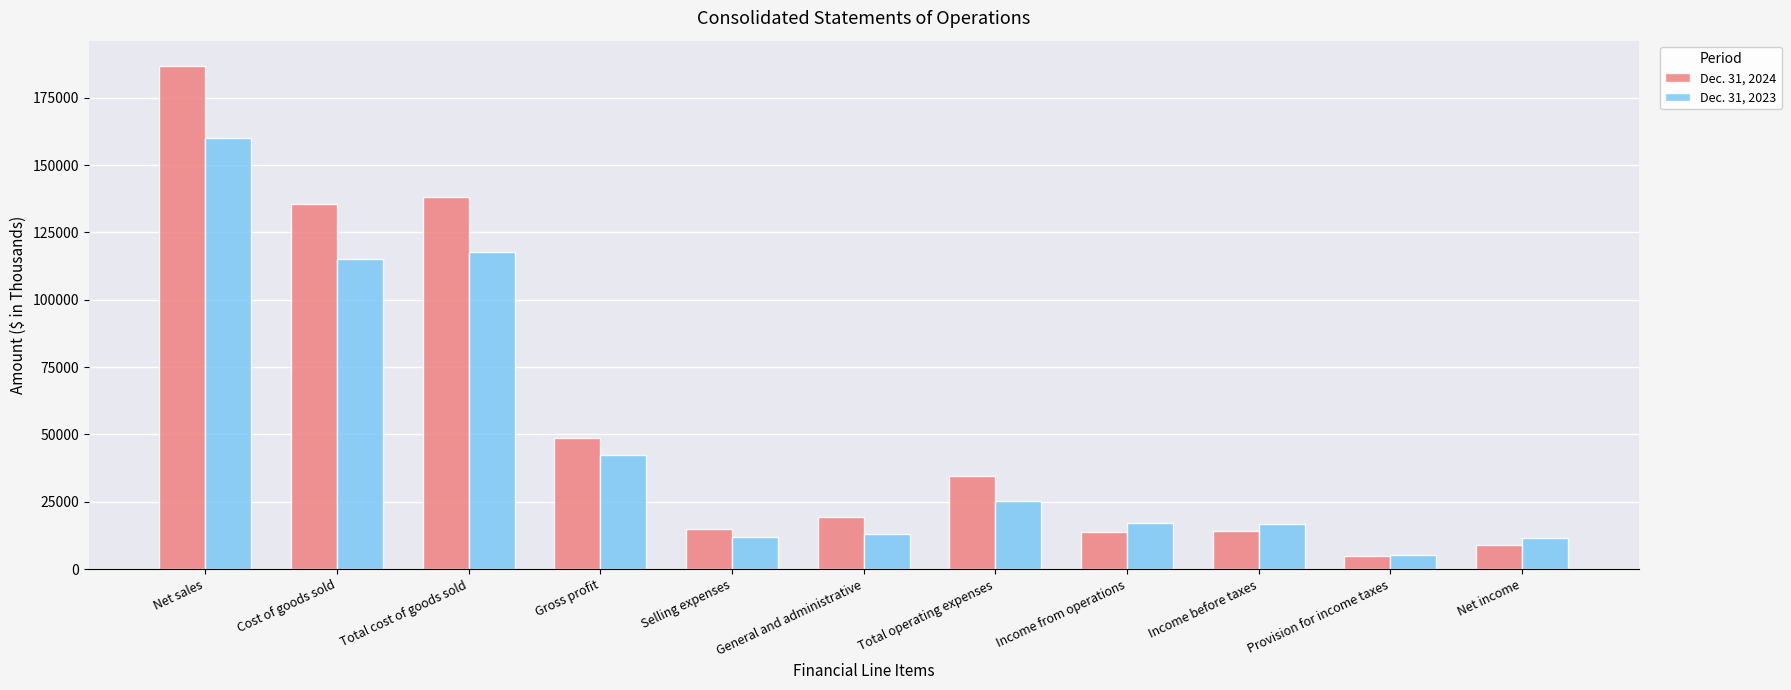

At how many categories does at least one series exceed 92861?

3